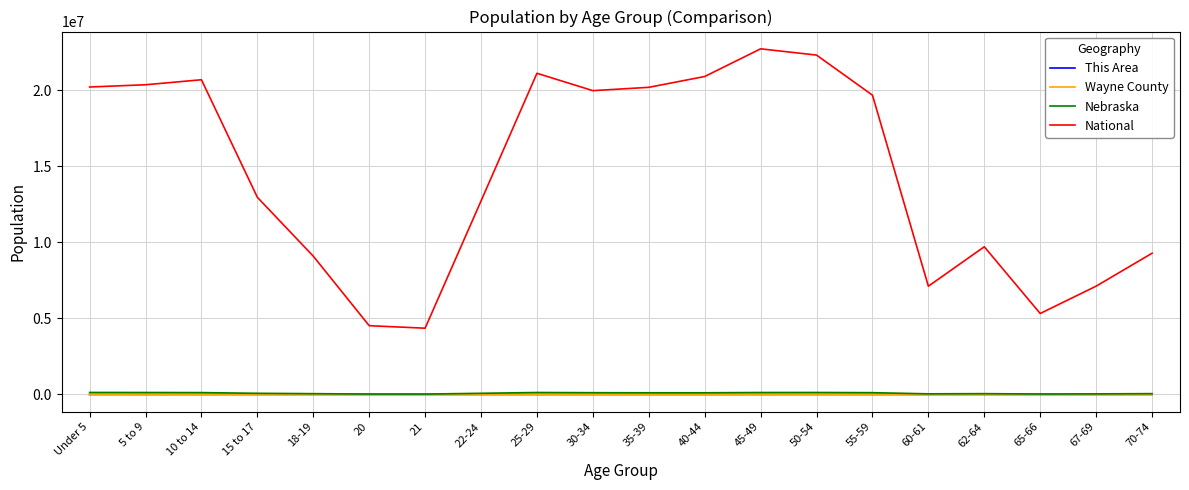

Where does the Wayne County series first go above 485?

Under 5